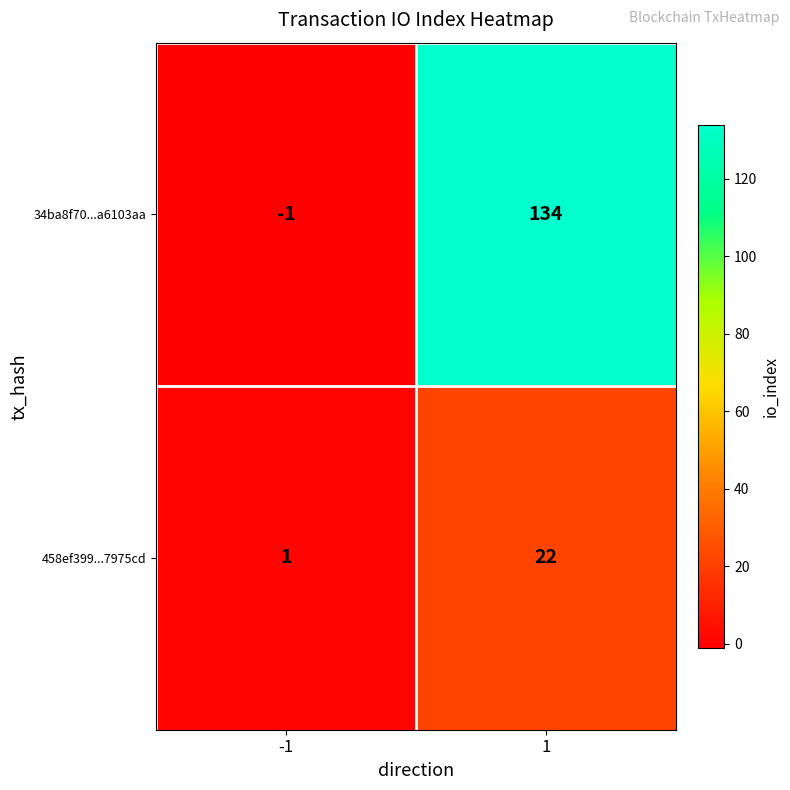

True or false: 34ba8f70...a6103aa has a value of 78 at 1.

False